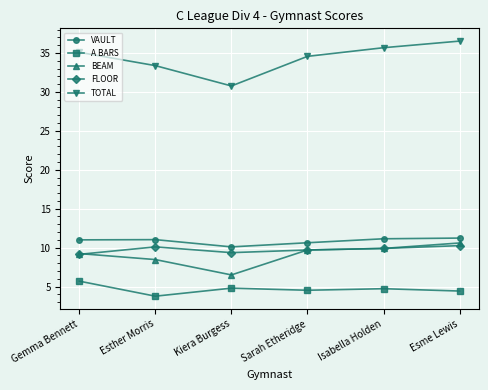

Which series has the largest range (max minus min)?

TOTAL